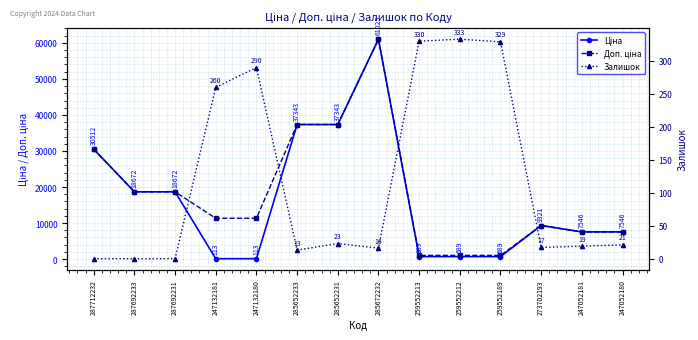

True or false: Доп. ціна and Залишок cross at least once.

False